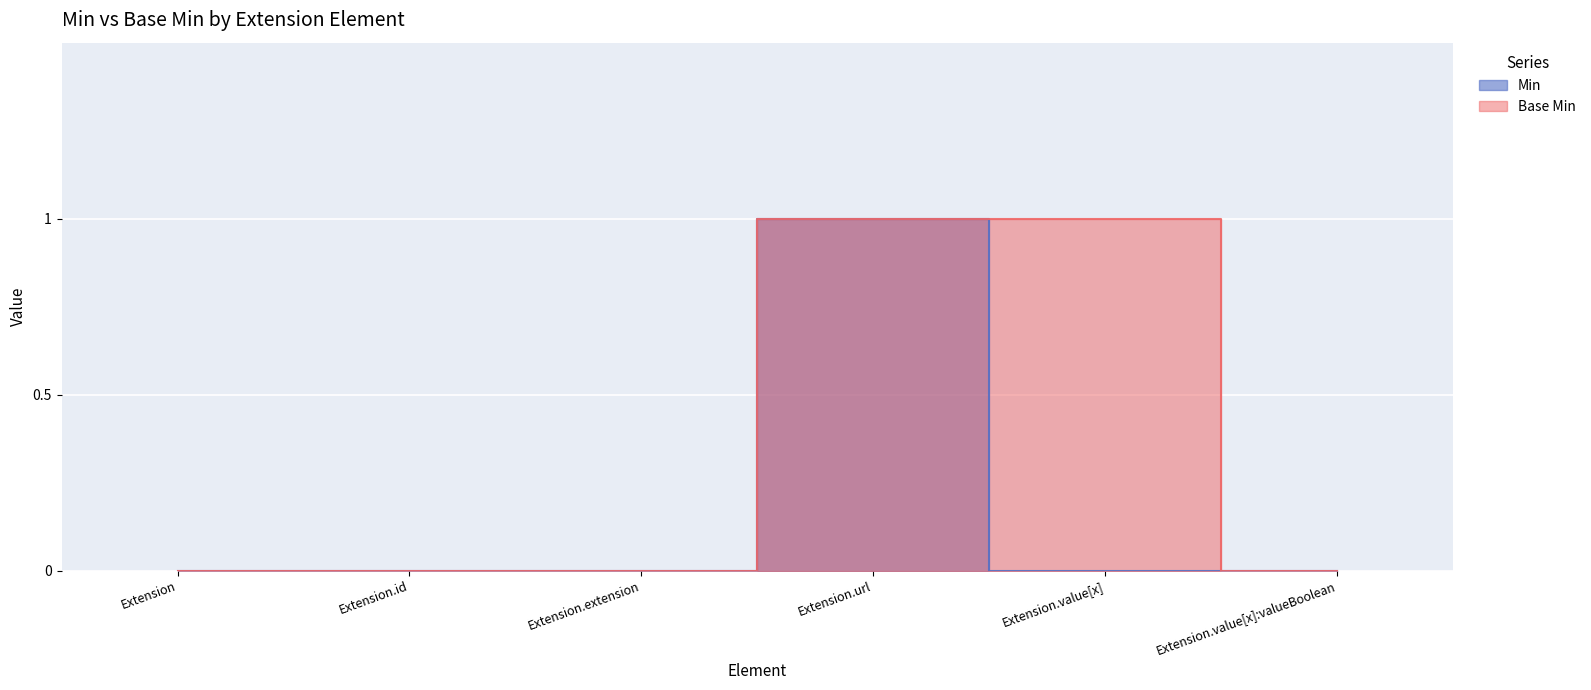

What is the sum of all Min values?

1